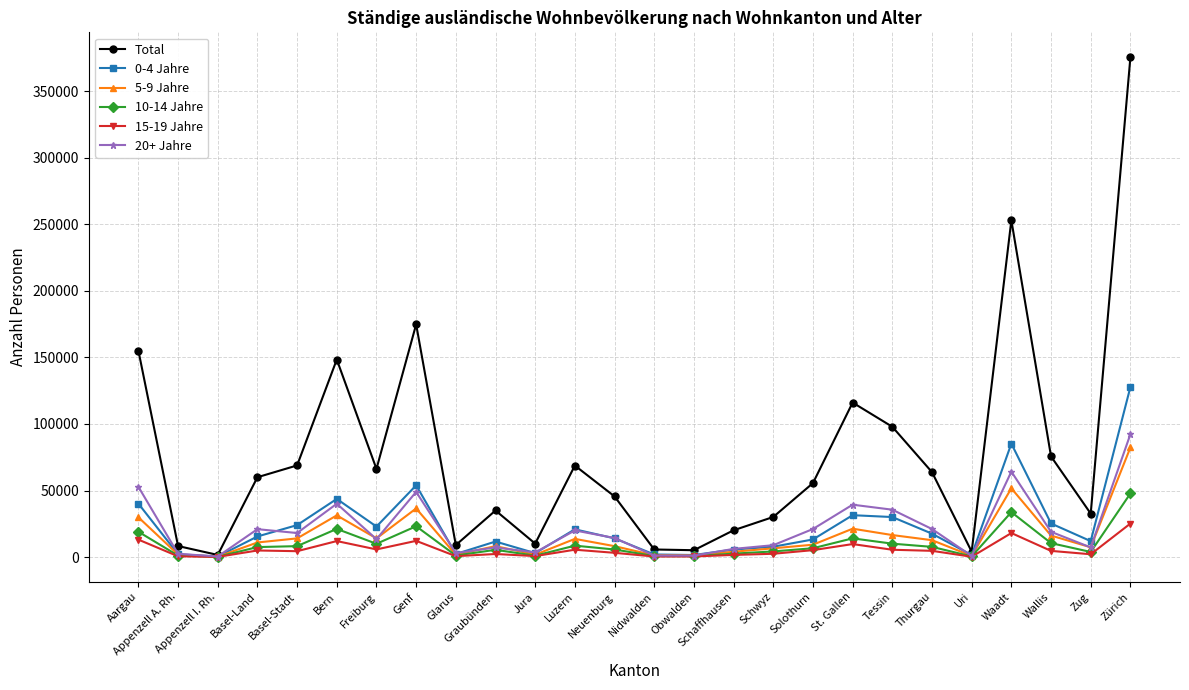

What is the total value across all series at Schwyz?

60308